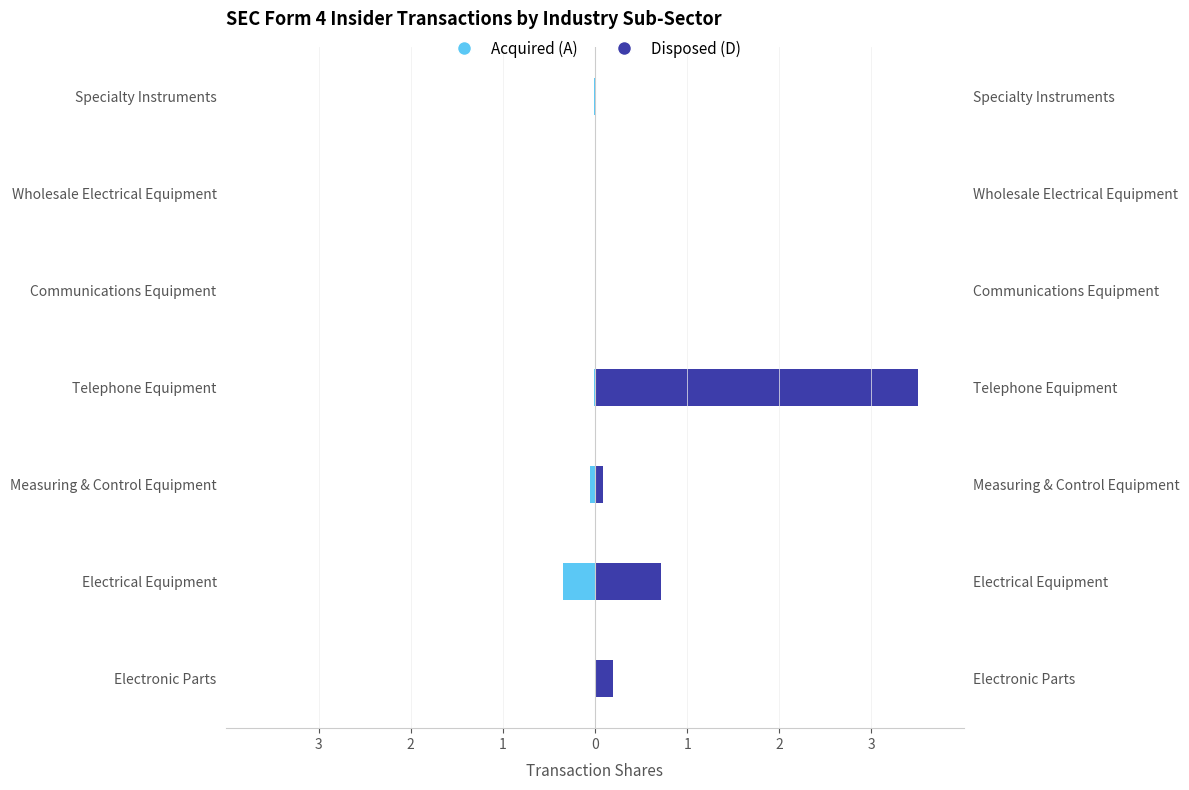

What is the greatest value displayed?

3.5